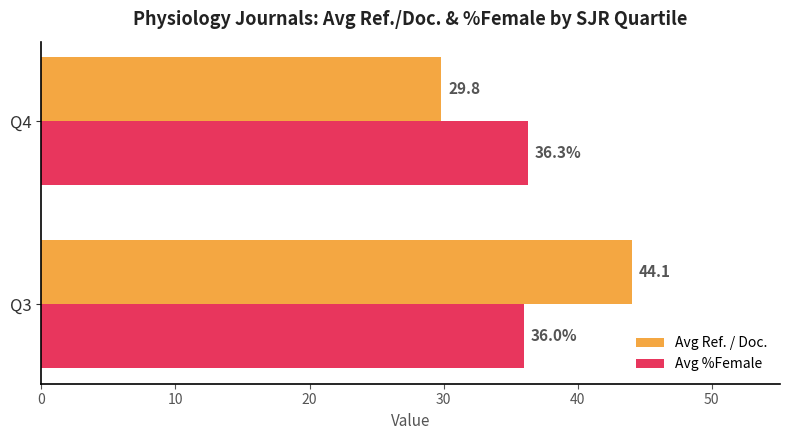

At which label is Avg Ref. / Doc. closest to 36?

Q4